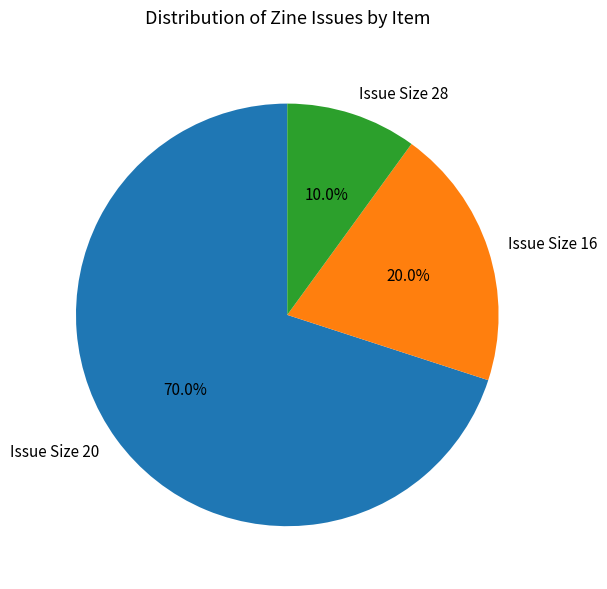

What is the majority slice?

Issue Size 20